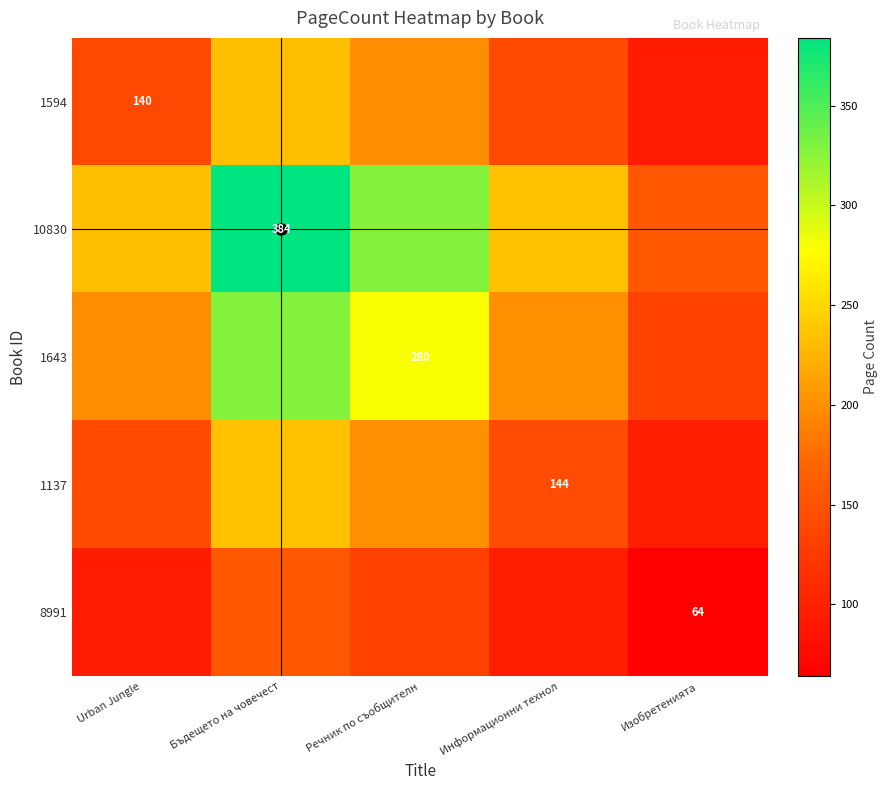

Between Информационни технол and Urban Jungle, which is larger?

Информационни технол